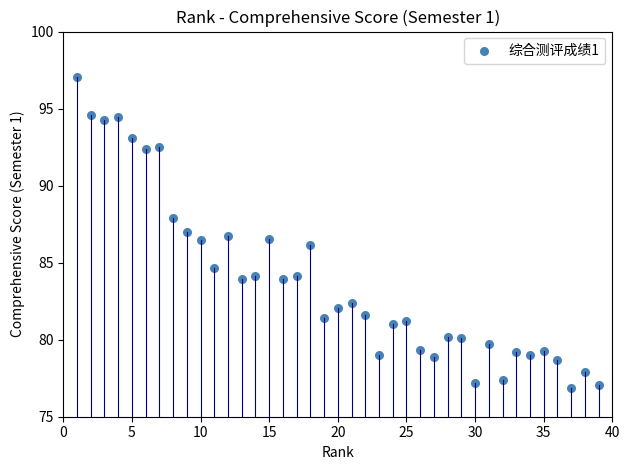

What is the range of X values (max minus min)?

38.0